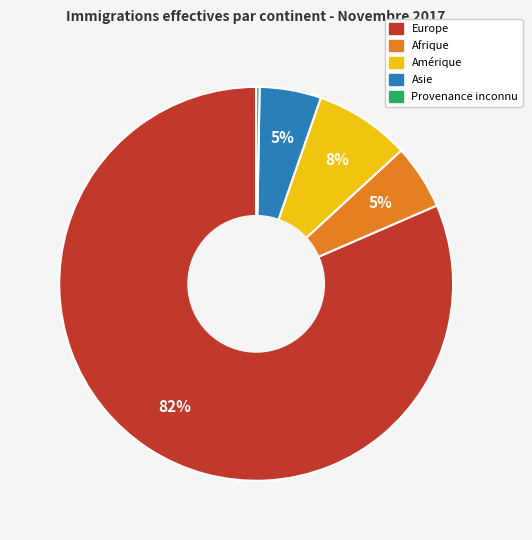

To the nearest percent, what is the average slice percentage?

20%